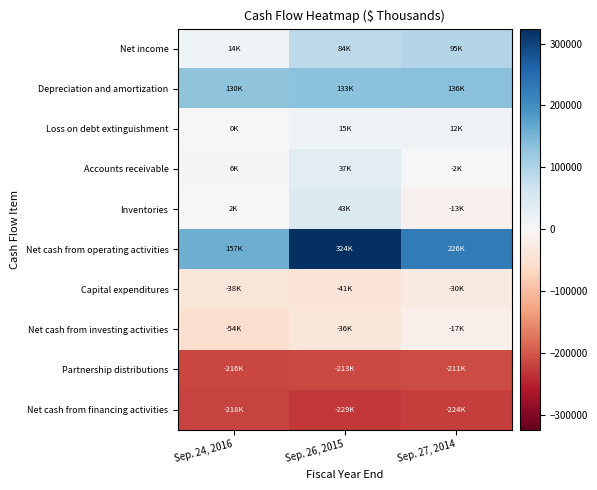

Reading left to right, what are all the values shown in this chart?

Net income: Sep. 24, 2016=14440	Sep. 26, 2015=84352	Sep. 27, 2014=94509
Depreciation and amortization: Sep. 24, 2016=129616	Sep. 26, 2015=133294	Sep. 27, 2014=136399
Loss on debt extinguishment: Sep. 24, 2016=292	Sep. 26, 2015=15072	Sep. 27, 2014=11589
Accounts receivable: Sep. 24, 2016=6258	Sep. 26, 2015=36986	Sep. 27, 2014=-2061
Inventories: Sep. 24, 2016=2415	Sep. 26, 2015=43279	Sep. 27, 2014=-13342
Net cash from operating activities: Sep. 24, 2016=157108	Sep. 26, 2015=324209	Sep. 27, 2014=225551
Capital expenditures: Sep. 24, 2016=-38375	Sep. 26, 2015=-41213	Sep. 27, 2014=-30052
Net cash from investing activities: Sep. 24, 2016=-53905	Sep. 26, 2015=-35972	Sep. 27, 2014=-16532
Partnership distributions: Sep. 24, 2016=-215522	Sep. 26, 2015=-213118	Sep. 27, 2014=-211020
Net cash from financing activities: Sep. 24, 2016=-218200	Sep. 26, 2015=-228538	Sep. 27, 2014=-223612